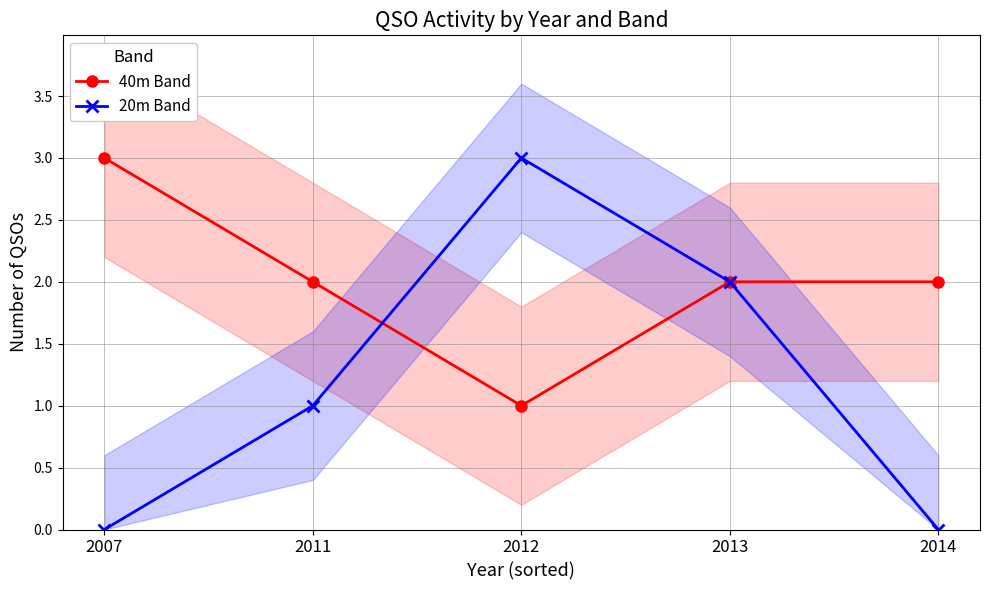

Is this an area chart (filled region under the line)?

No